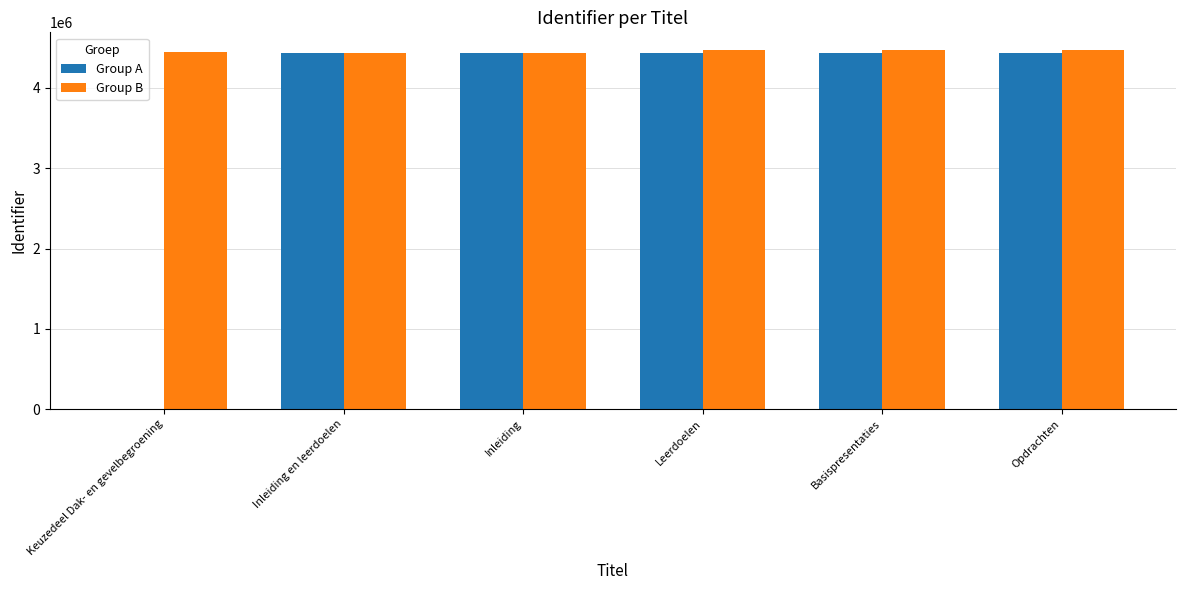

What is the maximum value shown in the chart?

4468146